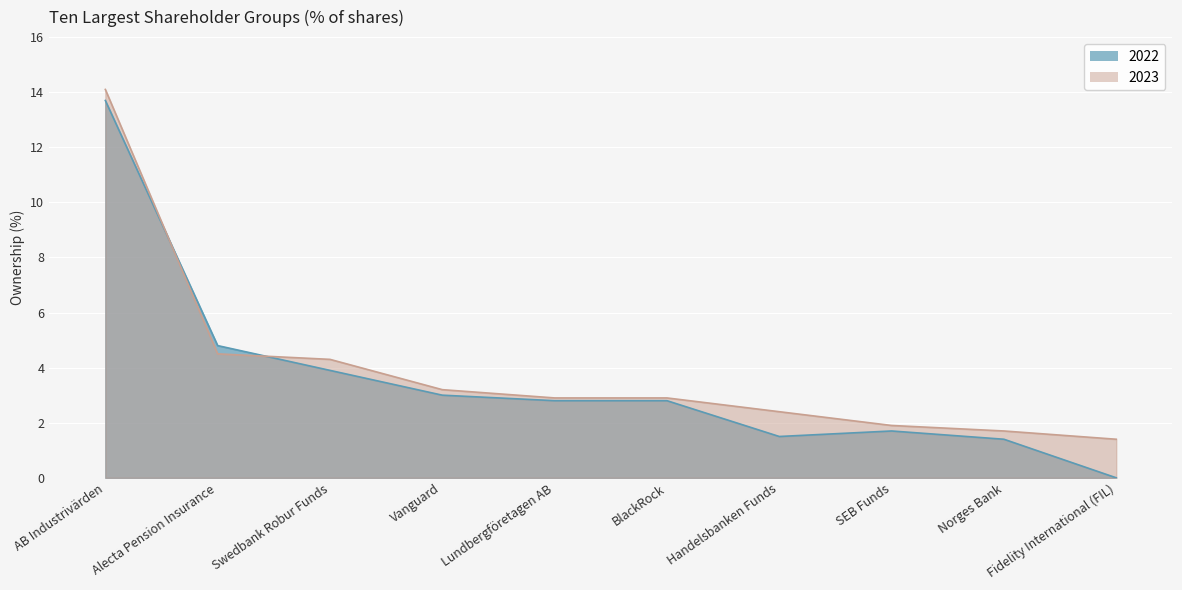

Reading right to left, list all the values displayed in this chart.

2022: Fidelity International (FIL)=0.0	Norges Bank=1.4	SEB Funds=1.7	Handelsbanken Funds=1.5	BlackRock=2.8	Lundbergföretagen AB=2.8	Vanguard=3.0	Swedbank Robur Funds=3.9	Alecta Pension Insurance=4.8	AB Industrivärden=13.7
2023: Fidelity International (FIL)=1.4	Norges Bank=1.7	SEB Funds=1.9	Handelsbanken Funds=2.4	BlackRock=2.9	Lundbergföretagen AB=2.9	Vanguard=3.2	Swedbank Robur Funds=4.3	Alecta Pension Insurance=4.5	AB Industrivärden=14.1